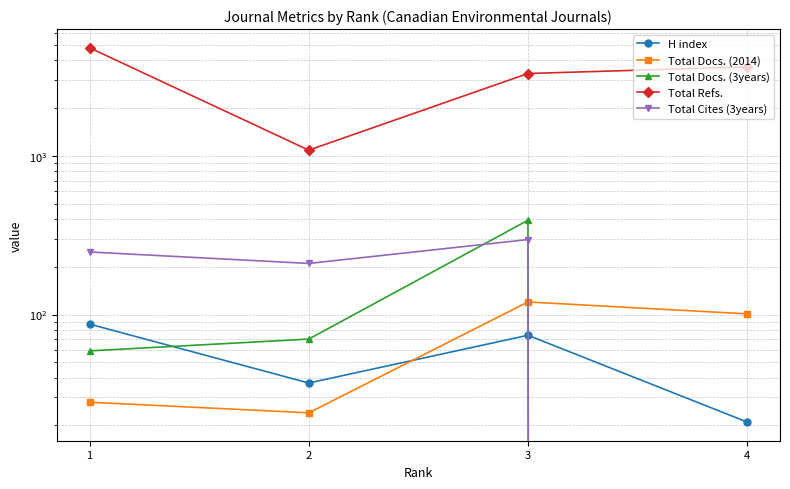

At how many categories does at least one series exceed 2910?

3